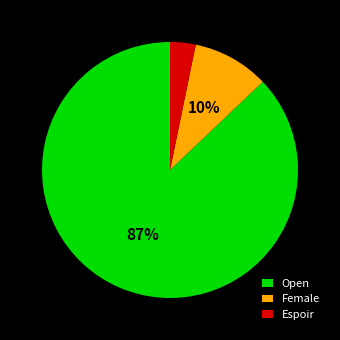

Which slice is the smallest?

Espoir